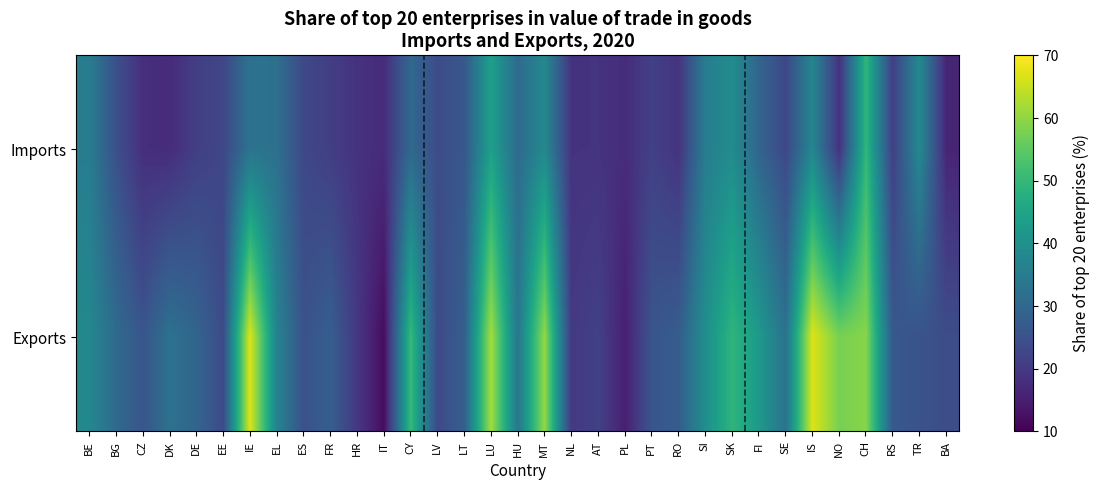

Which series has the largest total across all categories?

Exports